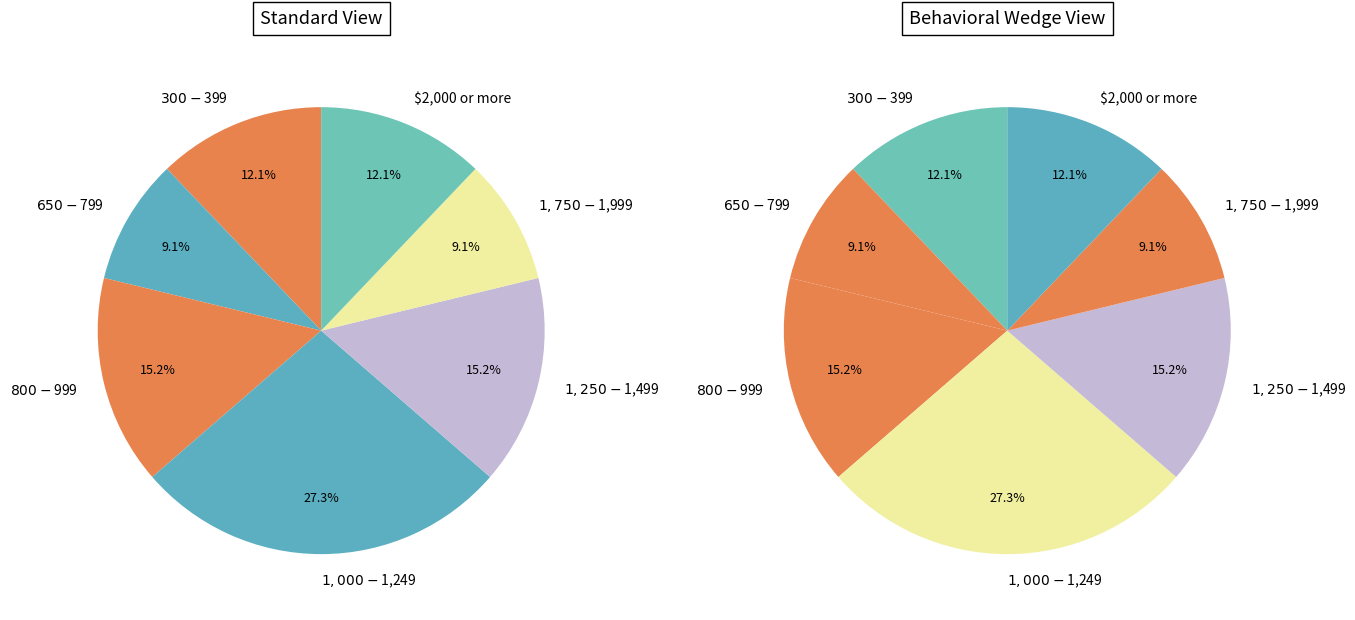

Combined, do $1,000-$1,249 and $300-$399 account for over 50%?

No